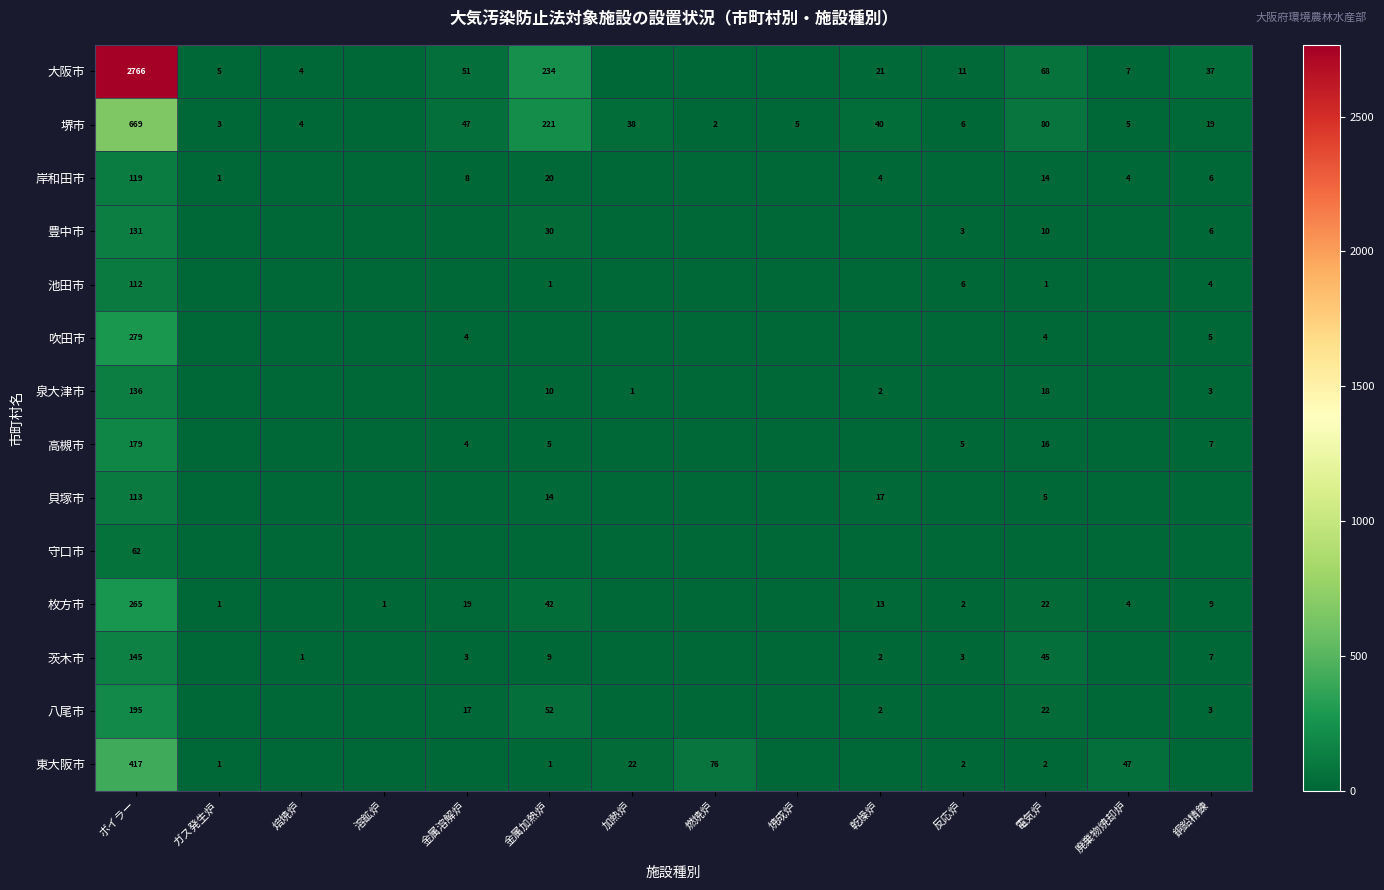

What is the spread (max minus min) of values at 焙焼炉?

4